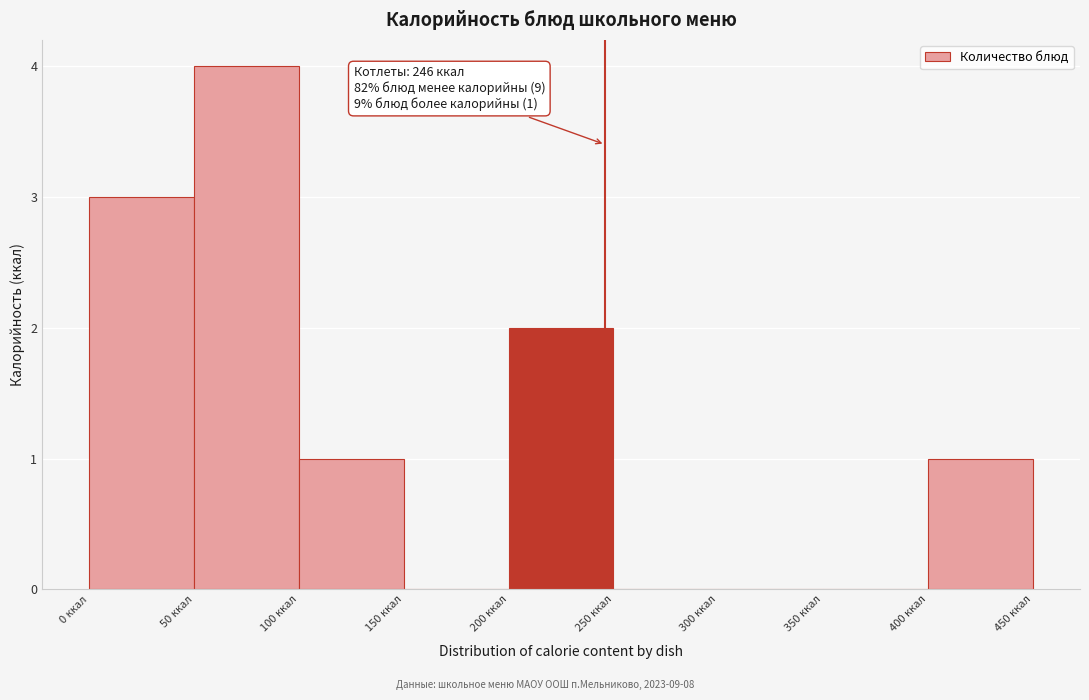

Which range on the x-axis has the tallest bar?

50 to 100